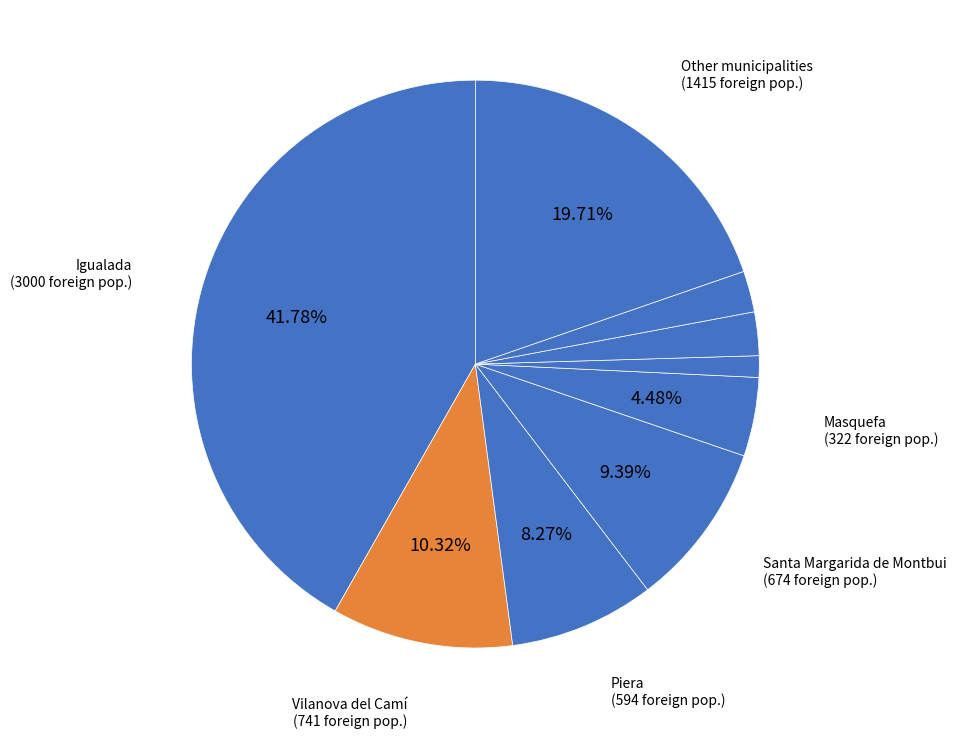

How many segments does this pie chart have?

9